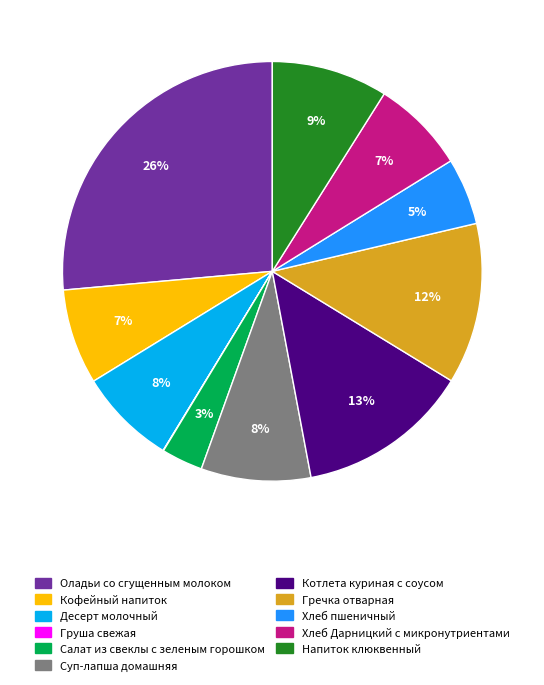

What is the largest slice in the pie chart?

Оладьи со сгущенным молоком